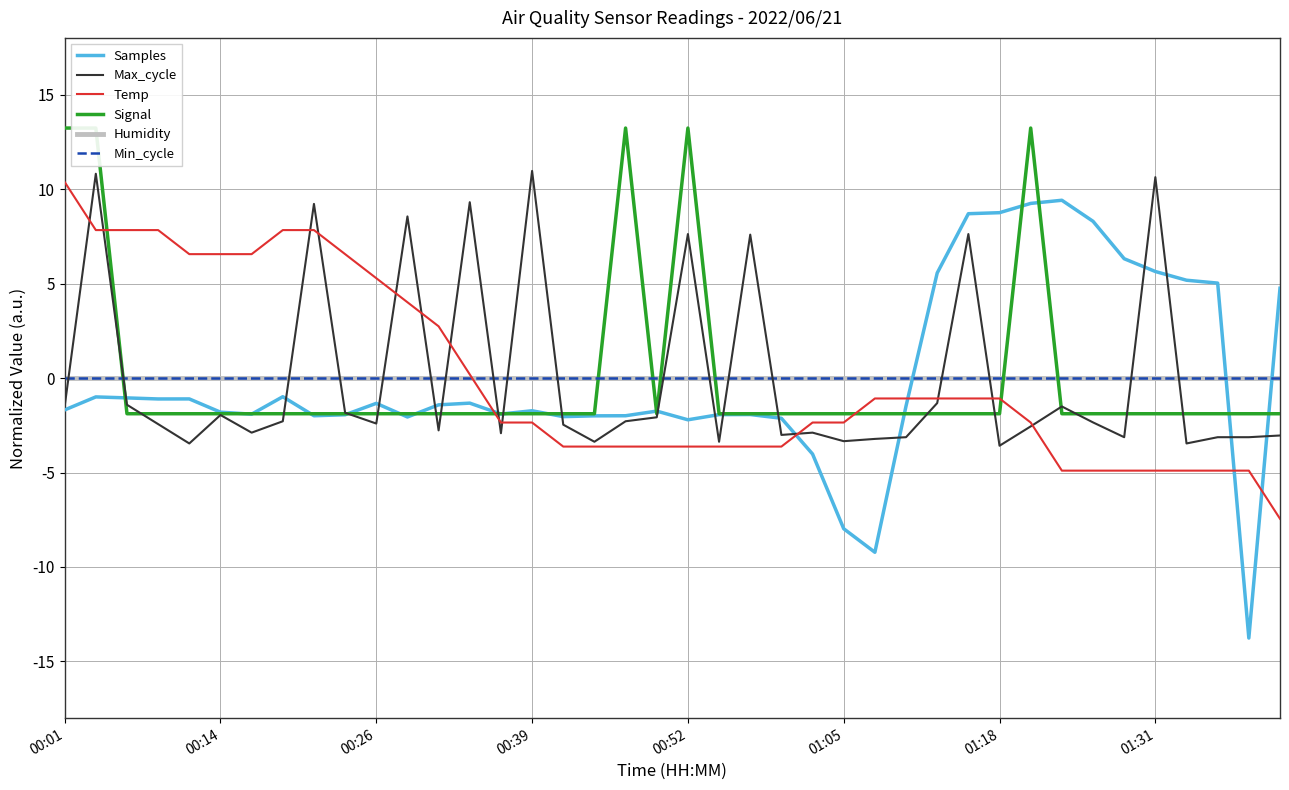

What is the difference between the second highest and second lowest values in the Samples series?

18.5